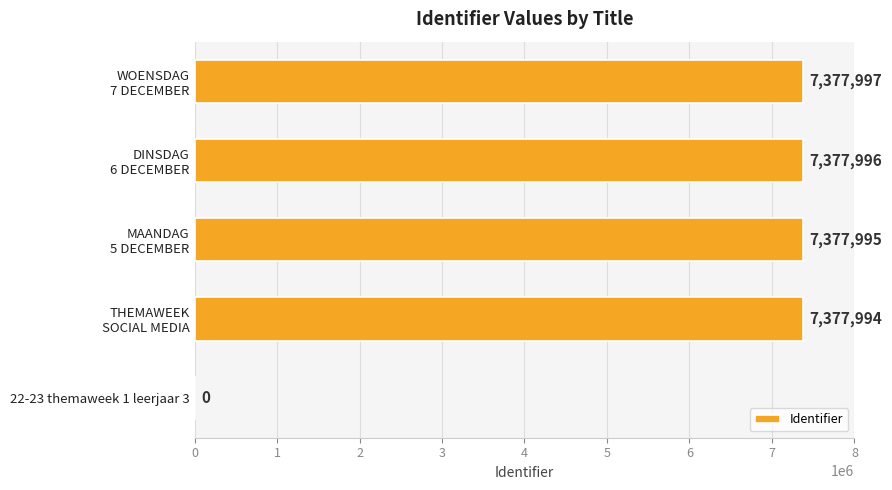

What is the greatest value displayed?

7377997